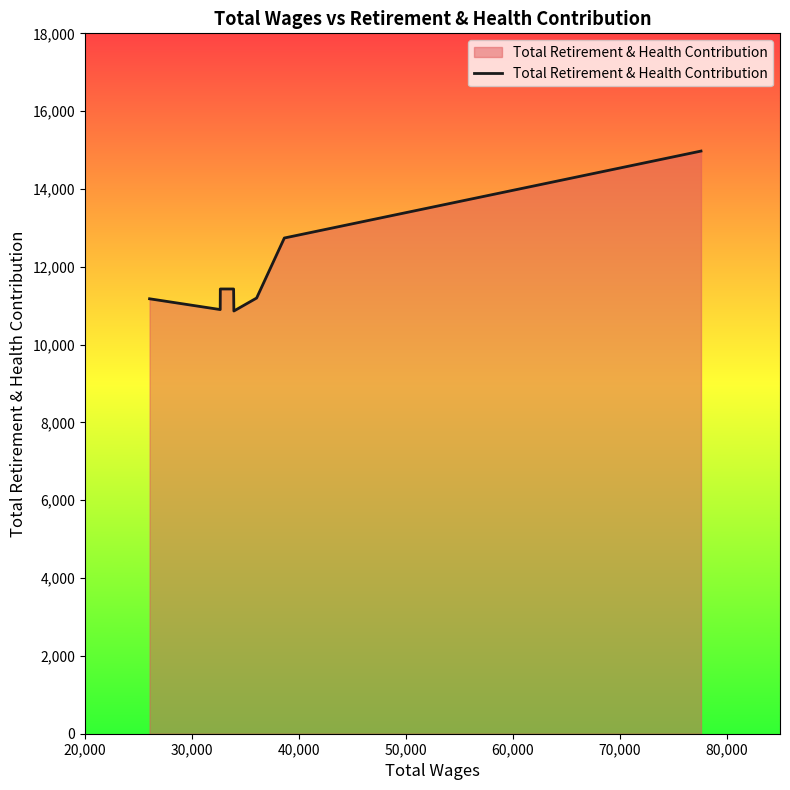

What is the average value?

11839